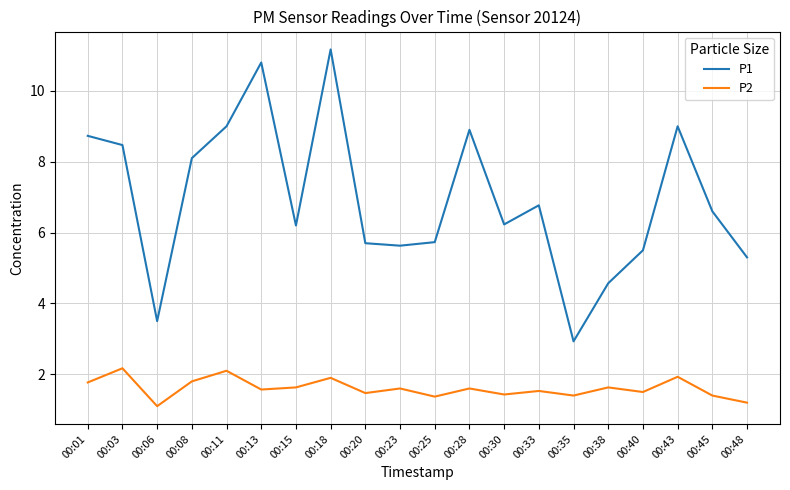

True or false: P1 and P2 cross at least once.

False